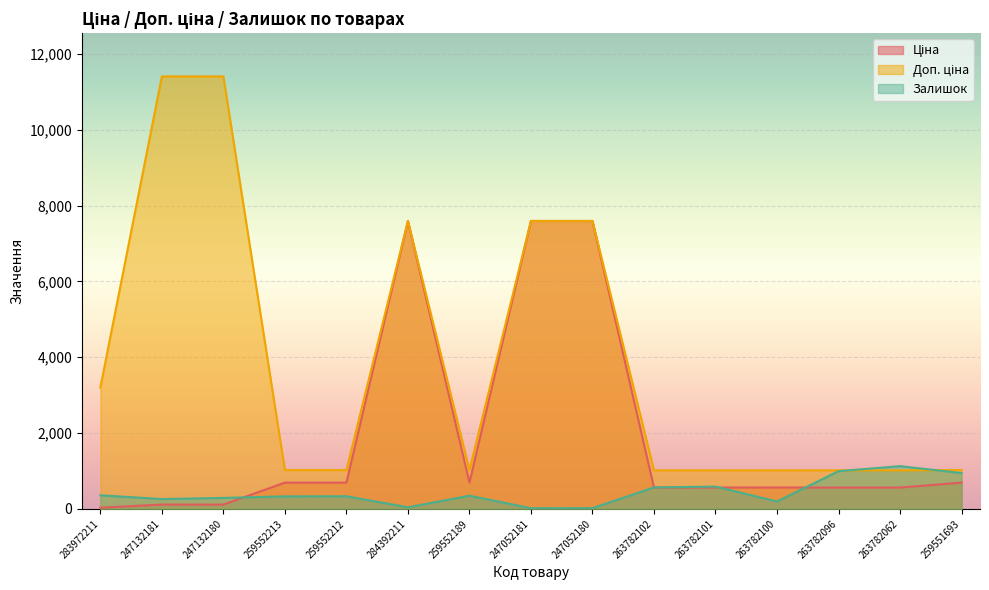

At which label does Доп. ціна first exceed 1024?

283972211